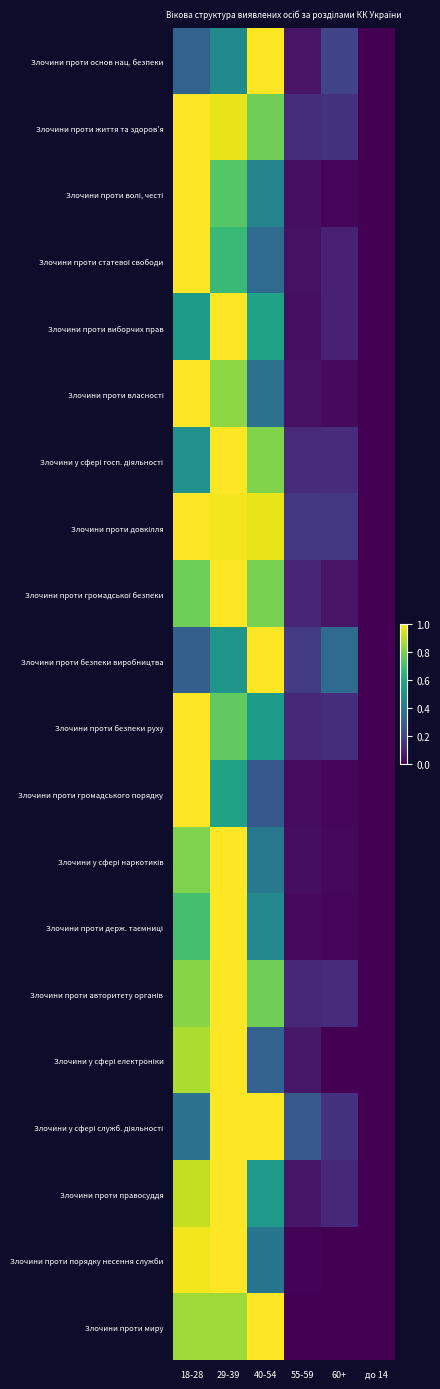

How many series are shown in this chart?

20